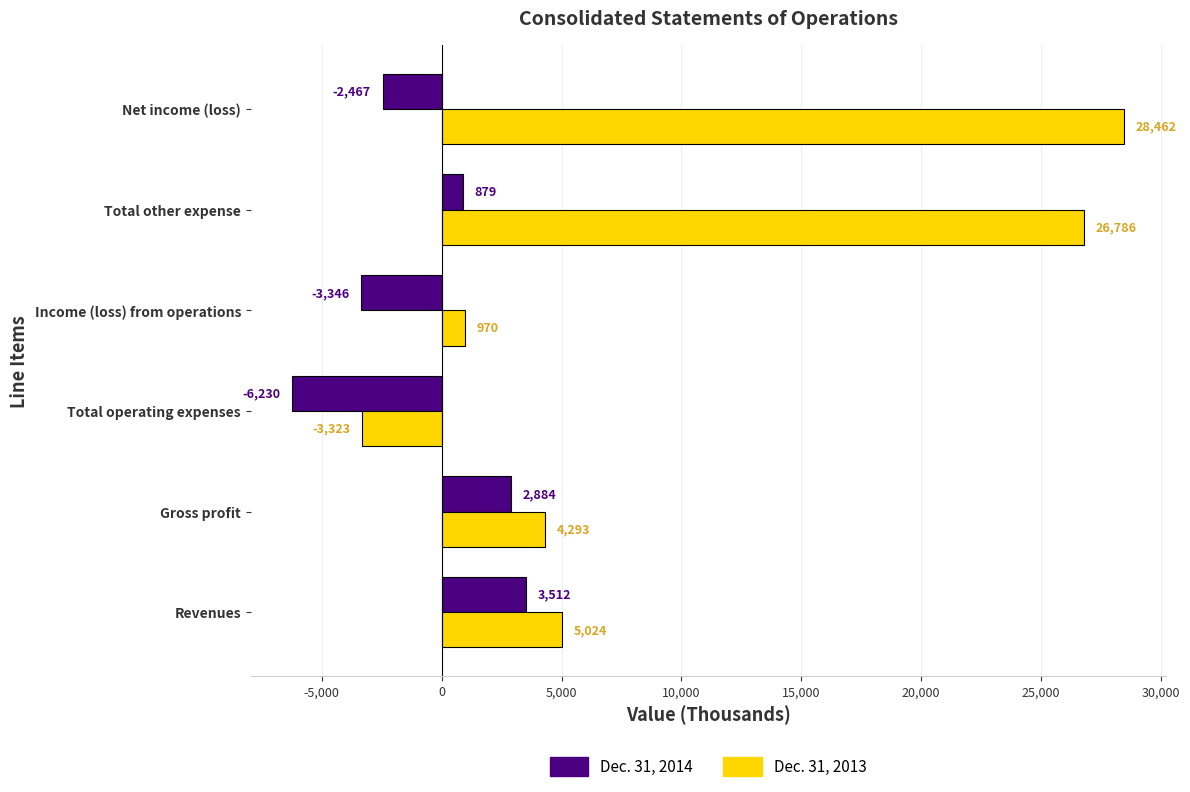

Is it true that Dec. 31, 2013 equals -5264 at Total operating expenses?

False